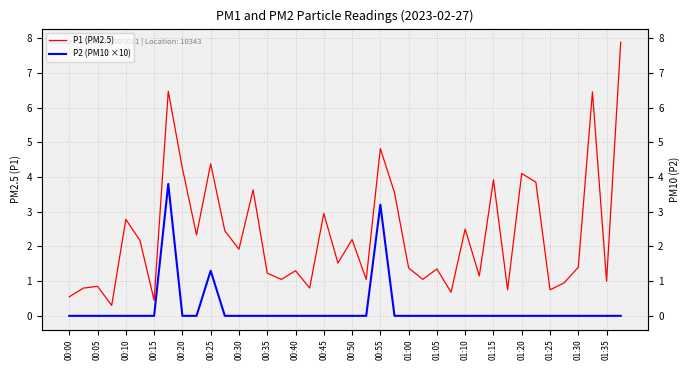

How many interior local peaks does the P1 (PM2.5) series have?

14